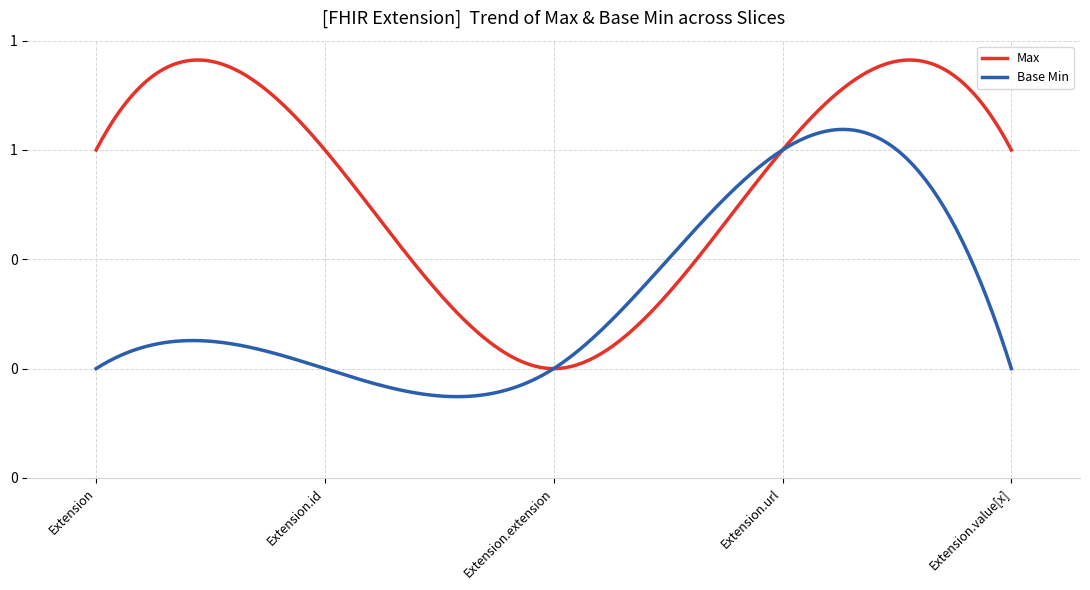

What are all the series names shown in the legend?

Max, Base Min